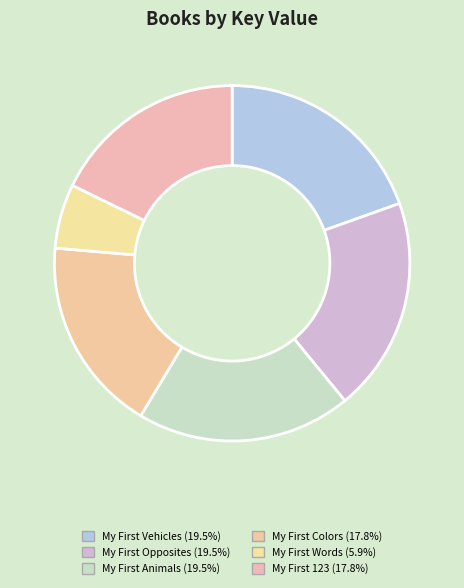

To the nearest percent, what is the average slice percentage?

17%